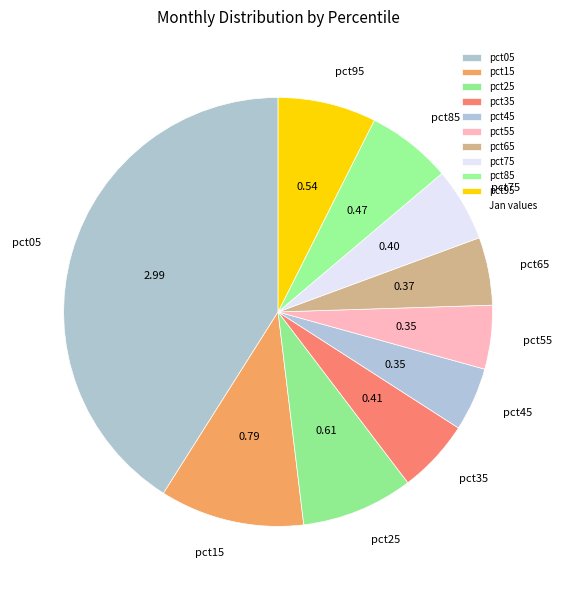

Do pct05 and pct55 together represent more than half of the pie?

No